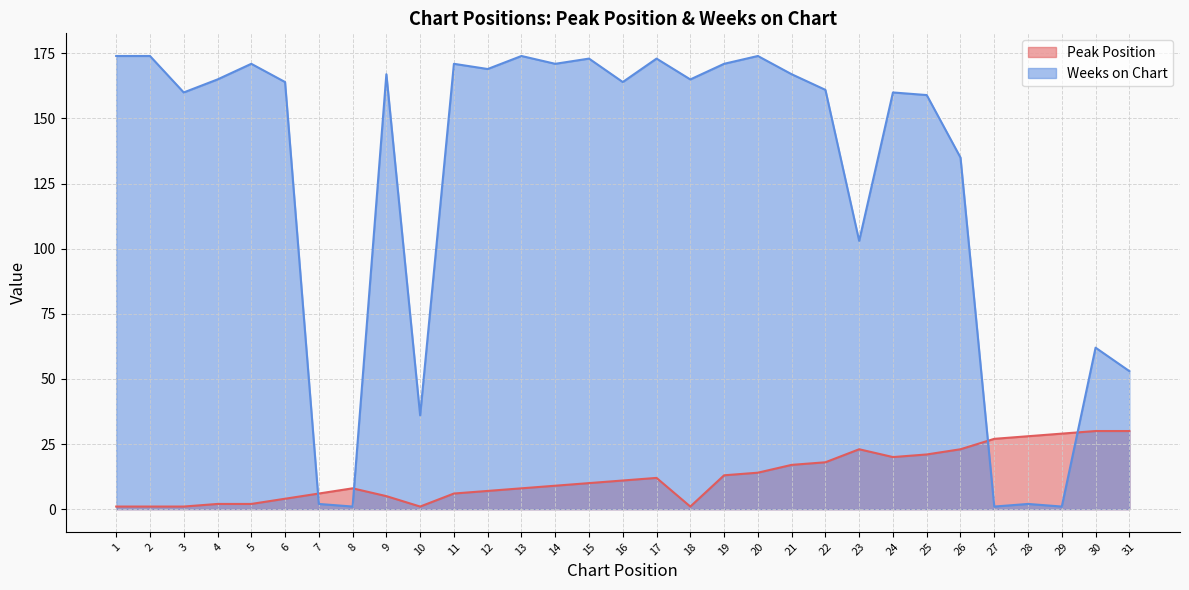

What is the difference between the maximum and second lowest values in the Peak Position series?

29